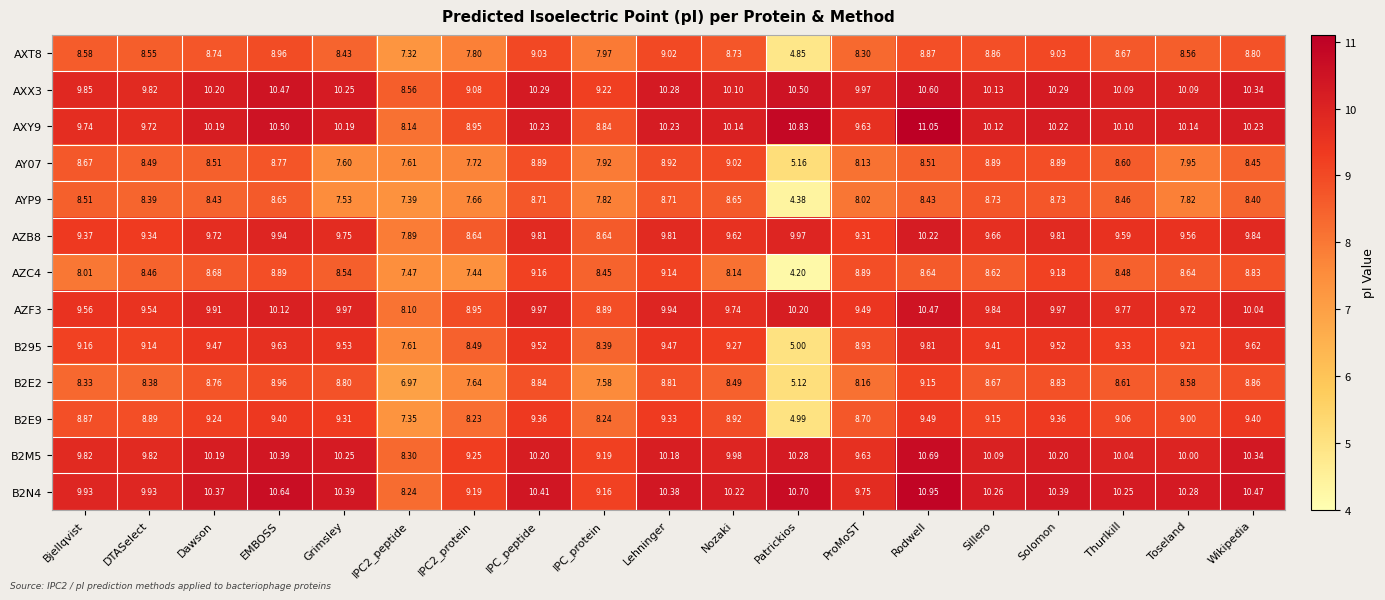

At which label is B2M5 closest to 9?

IPC_protein